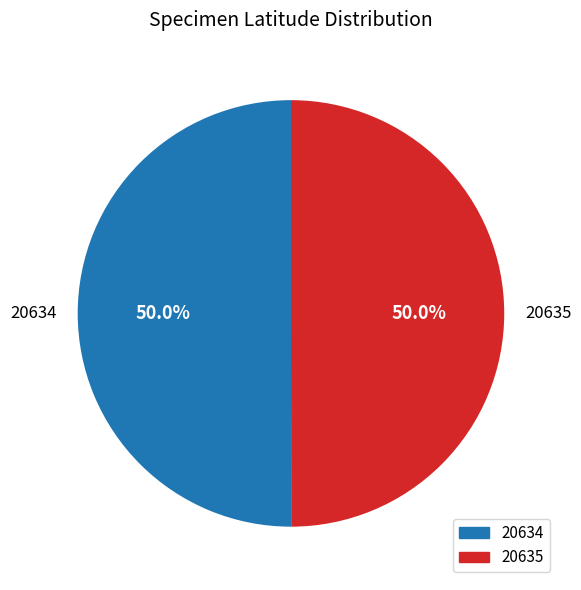

Approximately how many times larger is the value at 20635 compared to 20634?

1.0